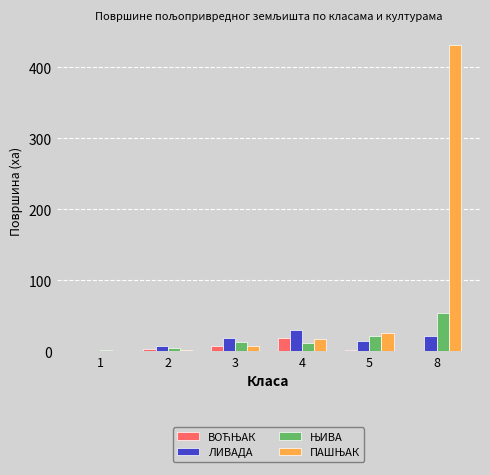

Where is ЛИВАДА nearest to the value 15?

5